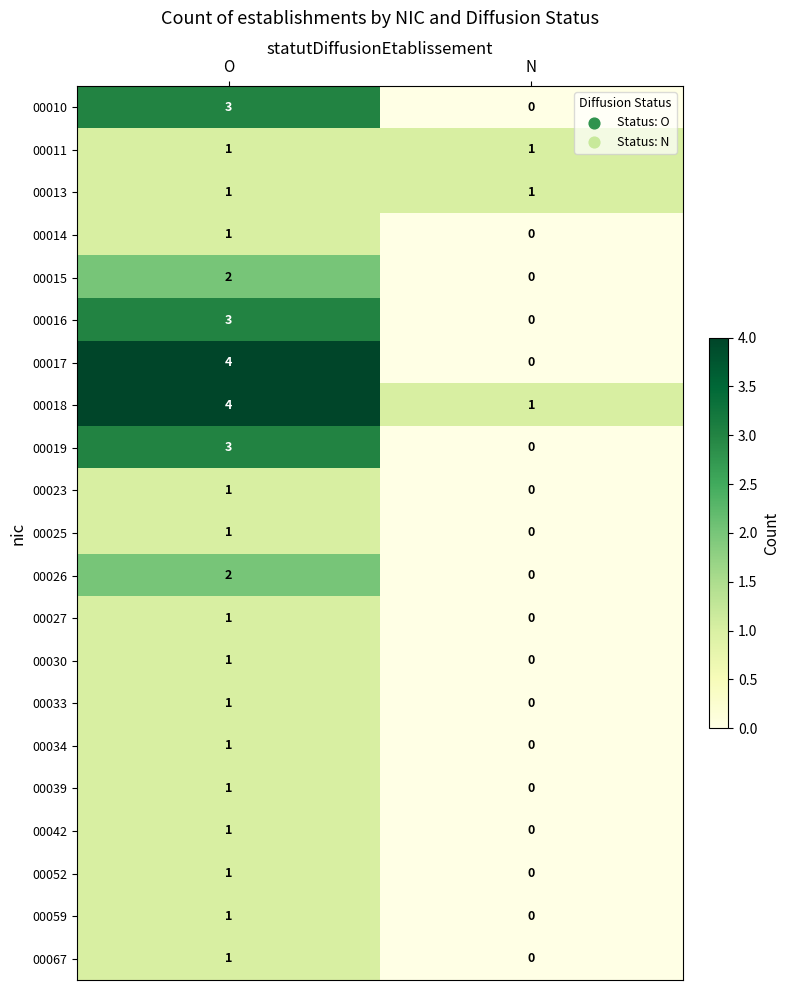

What is the maximum value shown in the chart?

4